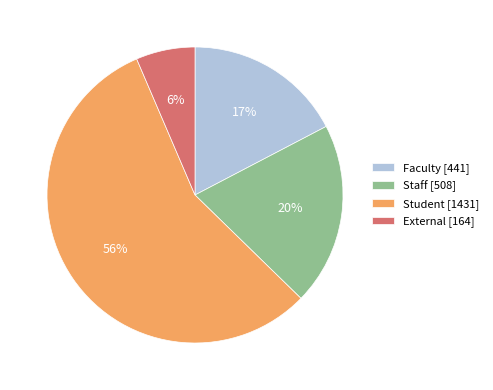

Does 56% represent more than half of the total?

Yes